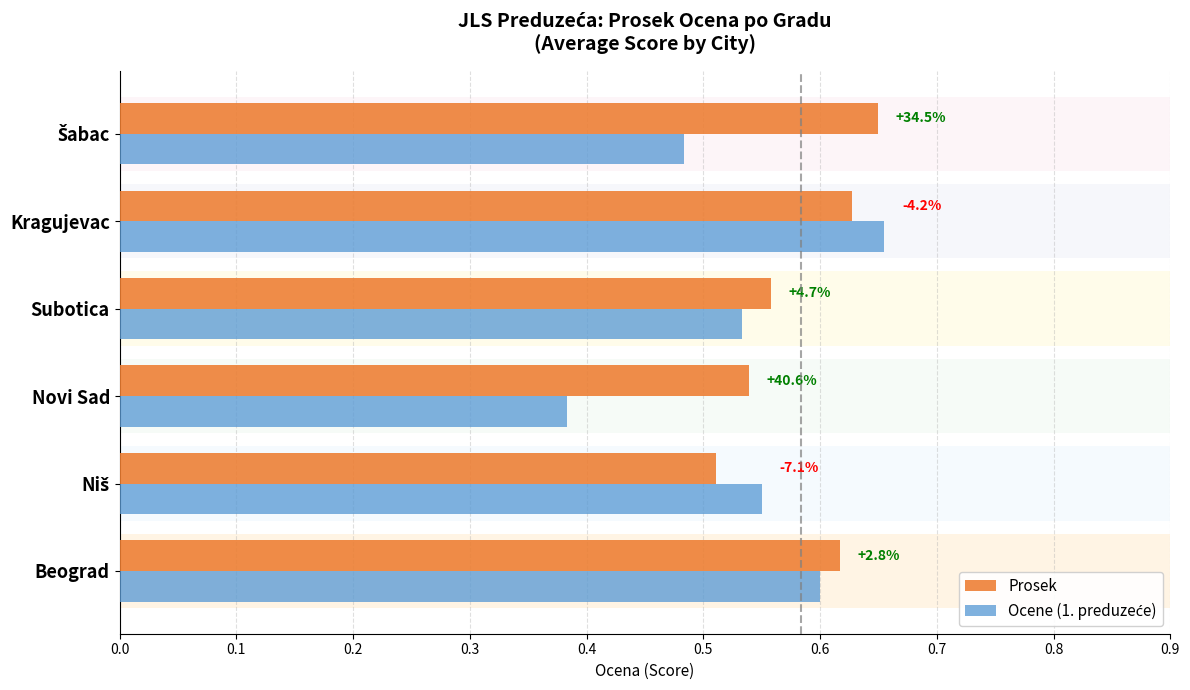

Which series has the largest total across all categories?

Prosek